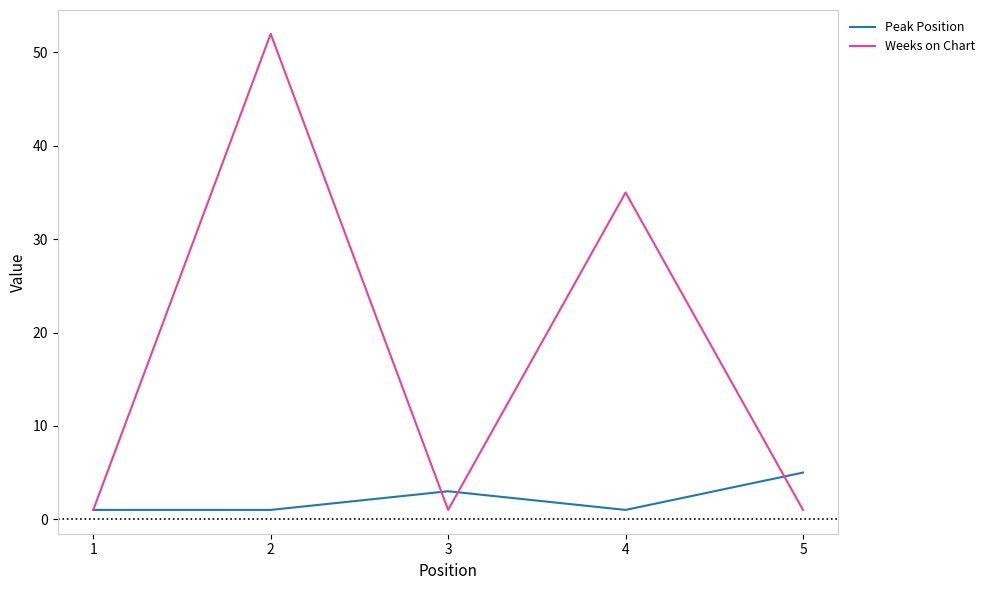

At which category is the sum across all series the highest?

2